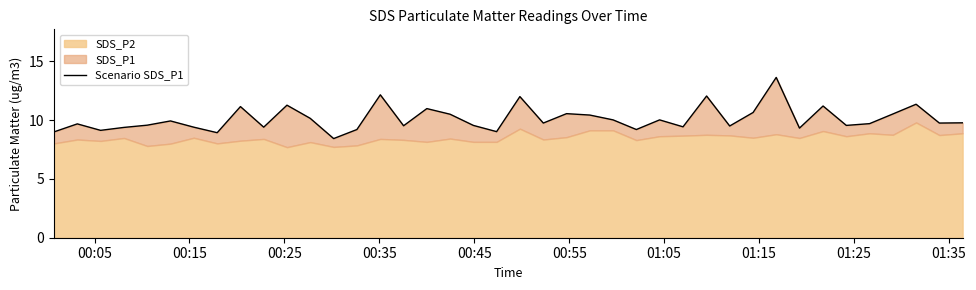

Reading right to left, list all the values displayed in this chart.

9.8	9.8	11.3	10.5	9.7	9.6	11.2	9.3	13.6	10.7	9.5	12.1	9.4	10.0	9.2	10.0	10.4	10.6	9.8	12.0	9.0	9.6	10.5	11.0	9.5	12.2	9.2	8.4	10.2	11.3	9.4	11.2	8.9	9.4	9.9	9.6	9.4	9.1	9.7	9.0